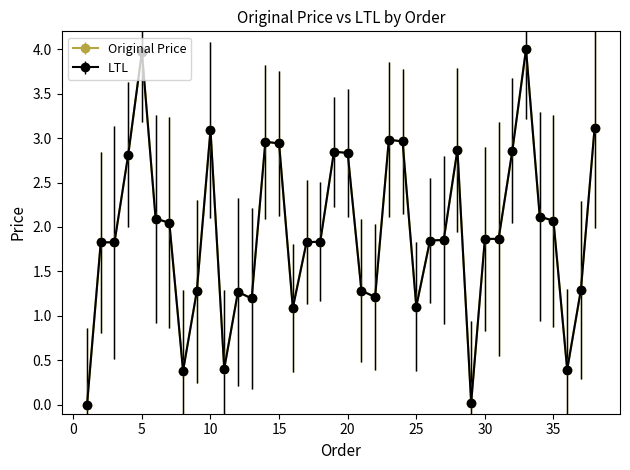

What is the greatest value displayed?

4.0